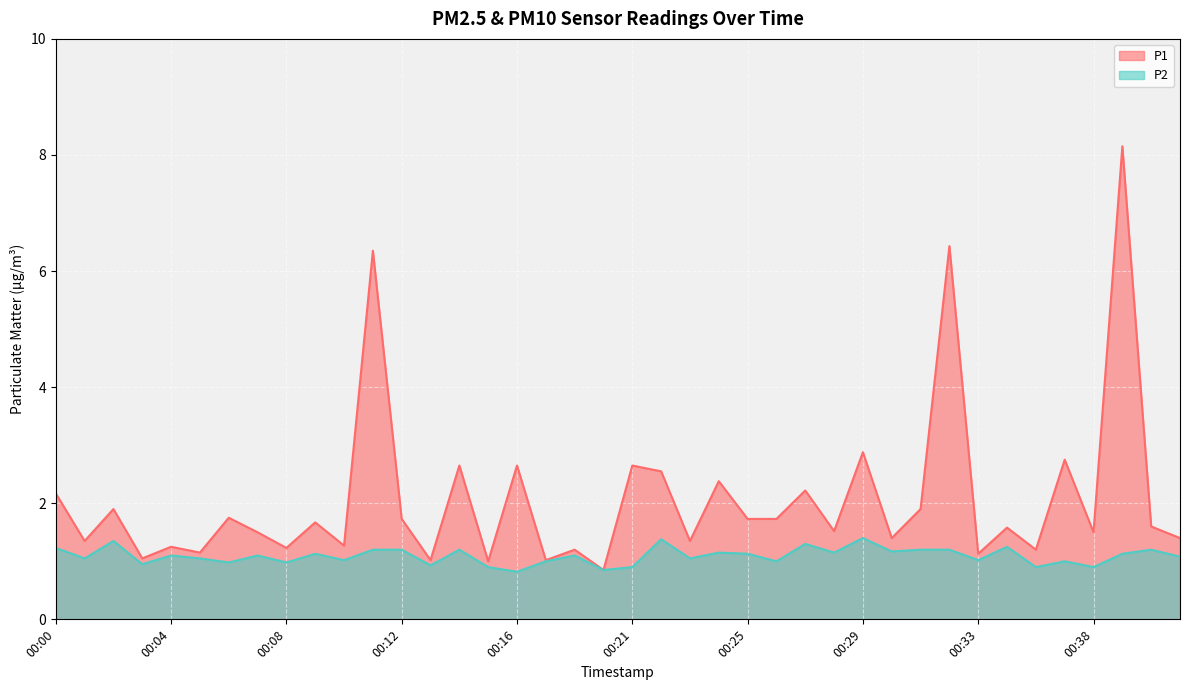

True or false: P2 has a value of 1.0 at 00:08.

True